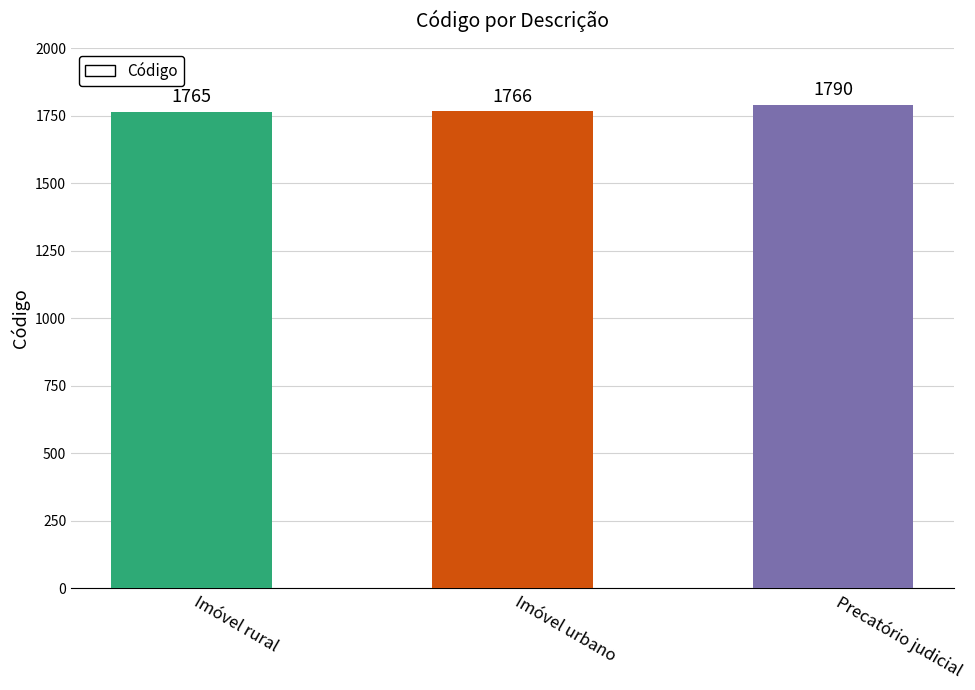

Rank the categories by value from highest to lowest.

Precatório judicial, Imóvel urbano, Imóvel rural